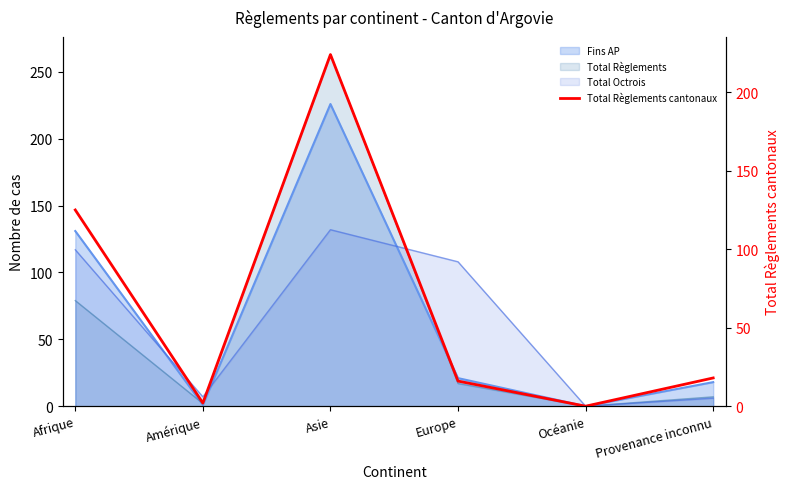

What is the ratio of the value at Asie to the value at Provenance inconnu?

12.4